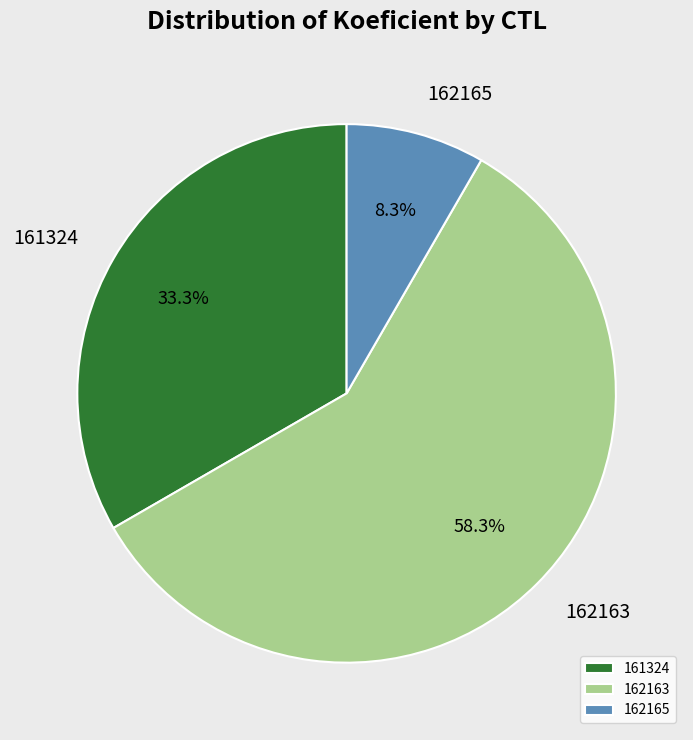

Approximately how many times larger is the value at 162165 compared to 162163?

0.1